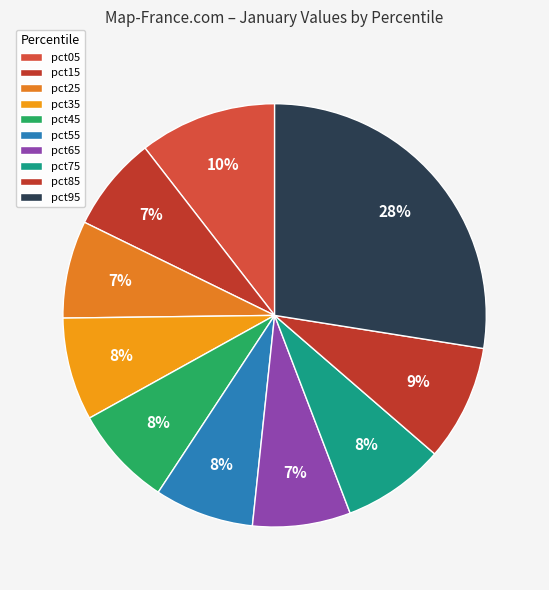

How many segments does this pie chart have?

10